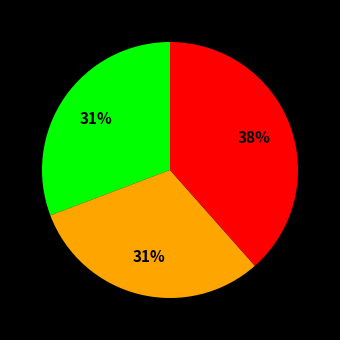

Is there any slice that represents more than half of the pie?

No